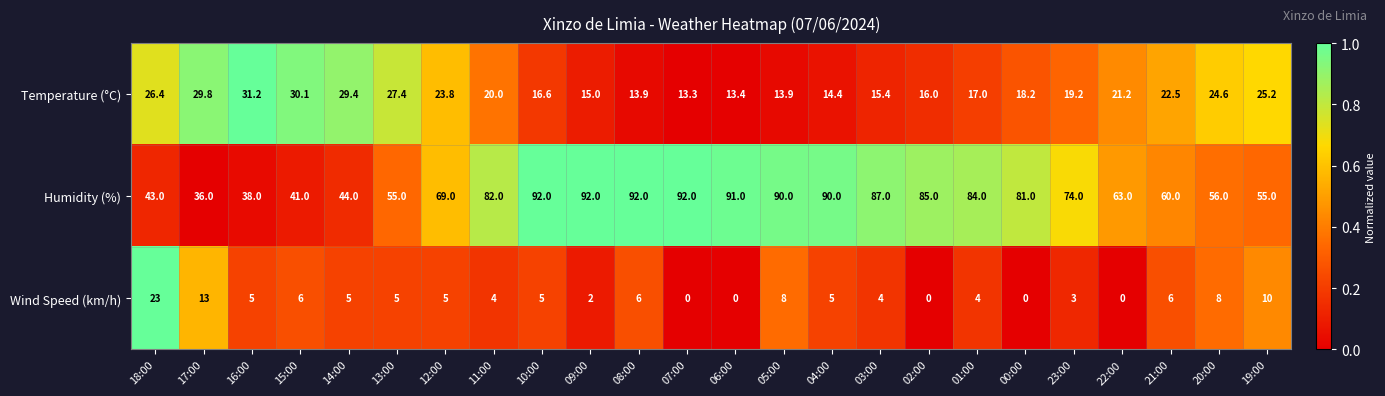

What is the spread (max minus min) of values at 04:00?

85.0